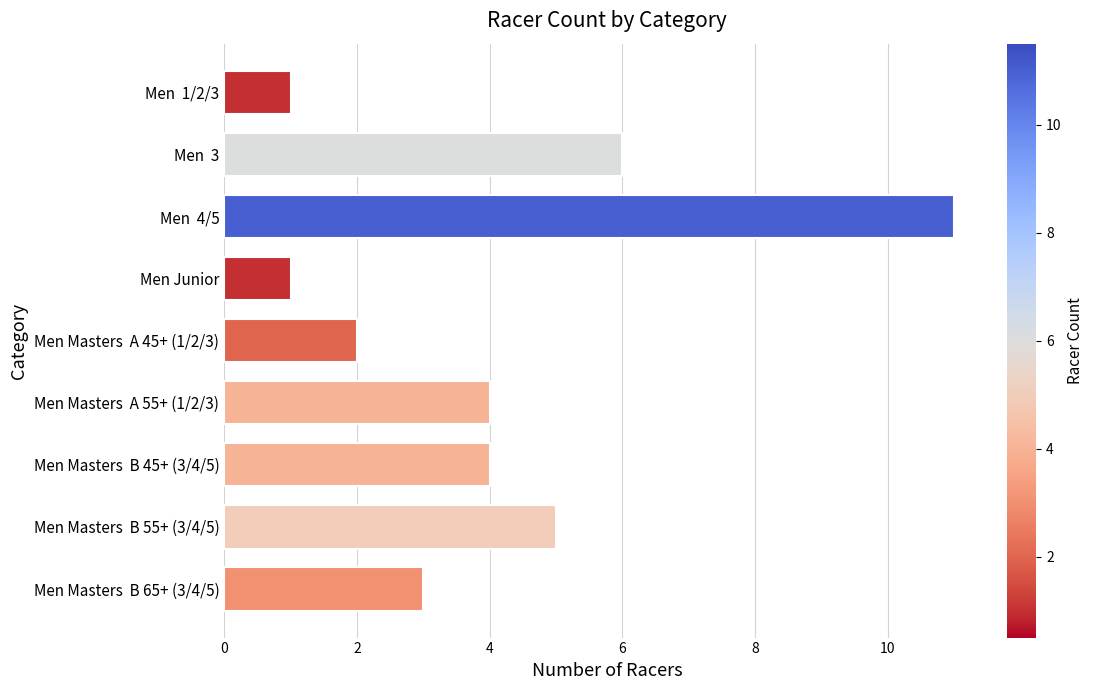

The value at Men Masters  B 45+ (3/4/5) is 4. True or false?

True